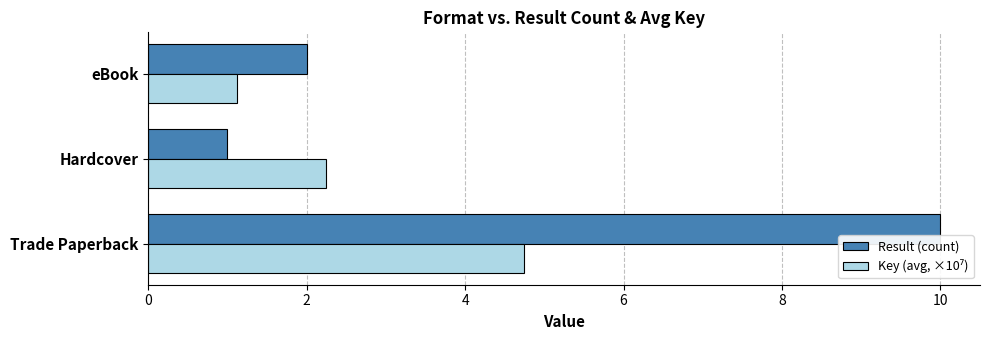

Rank the categories by Result (count) value from lowest to highest.

Hardcover, eBook, Trade Paperback